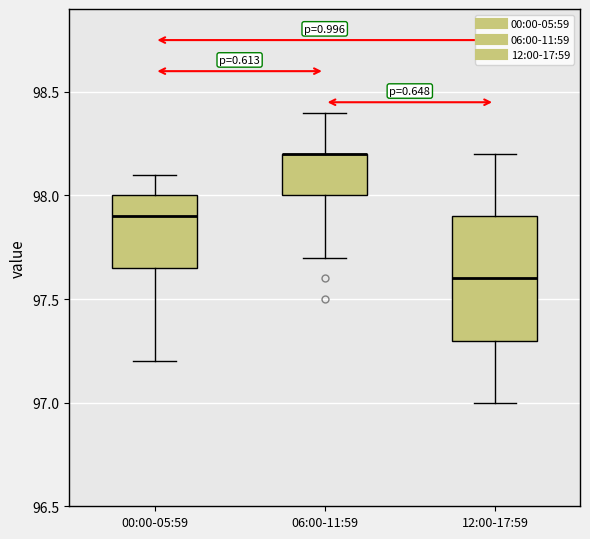

Reading left to right, transcribe this box plot: for each box, give where its median line is, the range the box spans, and where its two whiskers end, as read against the y-axis. The values are not printed on the chart, so give them approximately, as read against the axis.

00:00-05:59: median 97.90, box 97.65 to 98.00, whiskers 97.20 to 98.10
06:00-11:59: median 98.20 (drawn on the box's upper edge), box 98.00 to 98.20, whiskers 97.70 to 98.40
12:00-17:59: median 97.60, box 97.30 to 97.90, whiskers 97.00 to 98.20